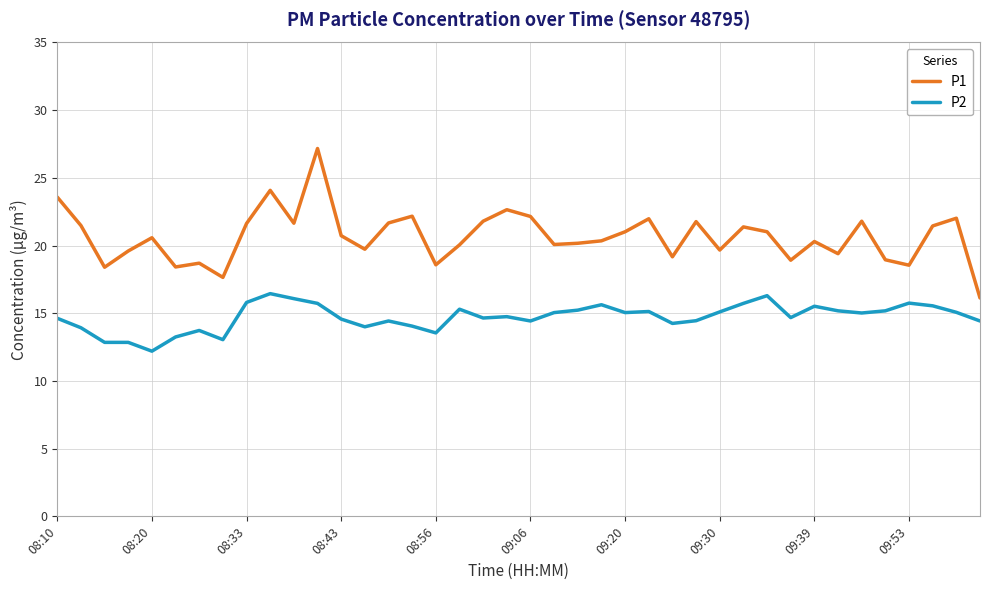

True or false: P1 and P2 cross at least once.

False